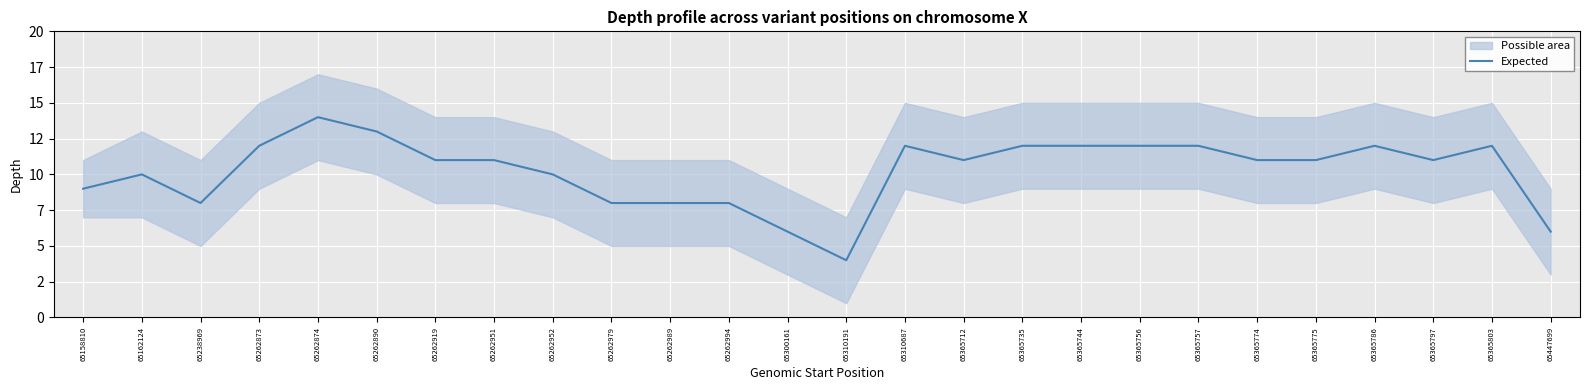

What is the value of the 1st point from the left?

9